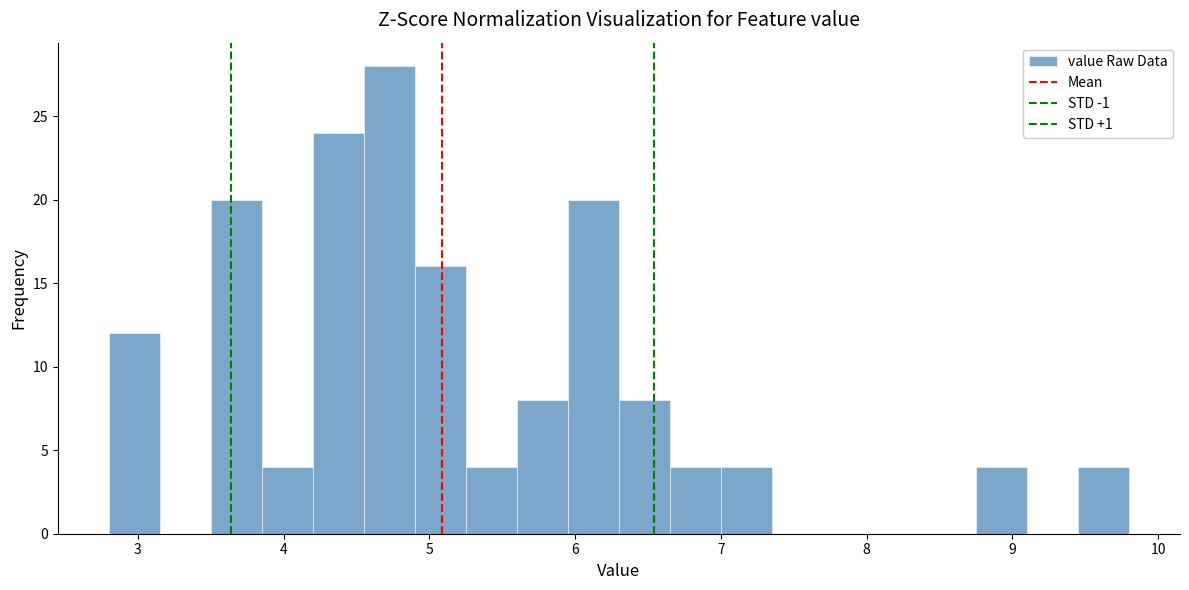

Read against the x-axis, roughly where is the centre of the tallest bar?

4.7